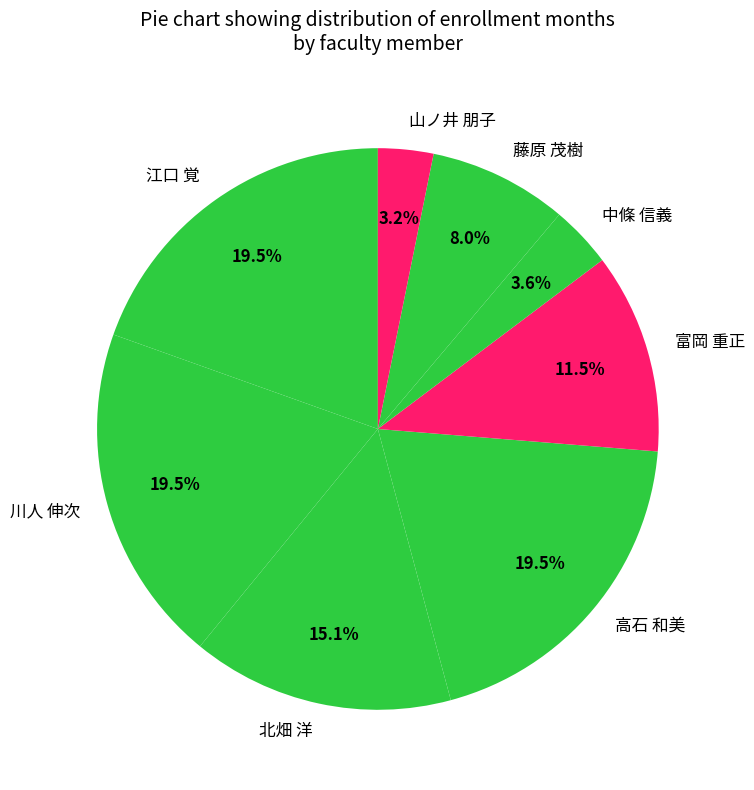

Approximately how many times larger is the value at 高石 和美 compared to 江口 覚?

1.0